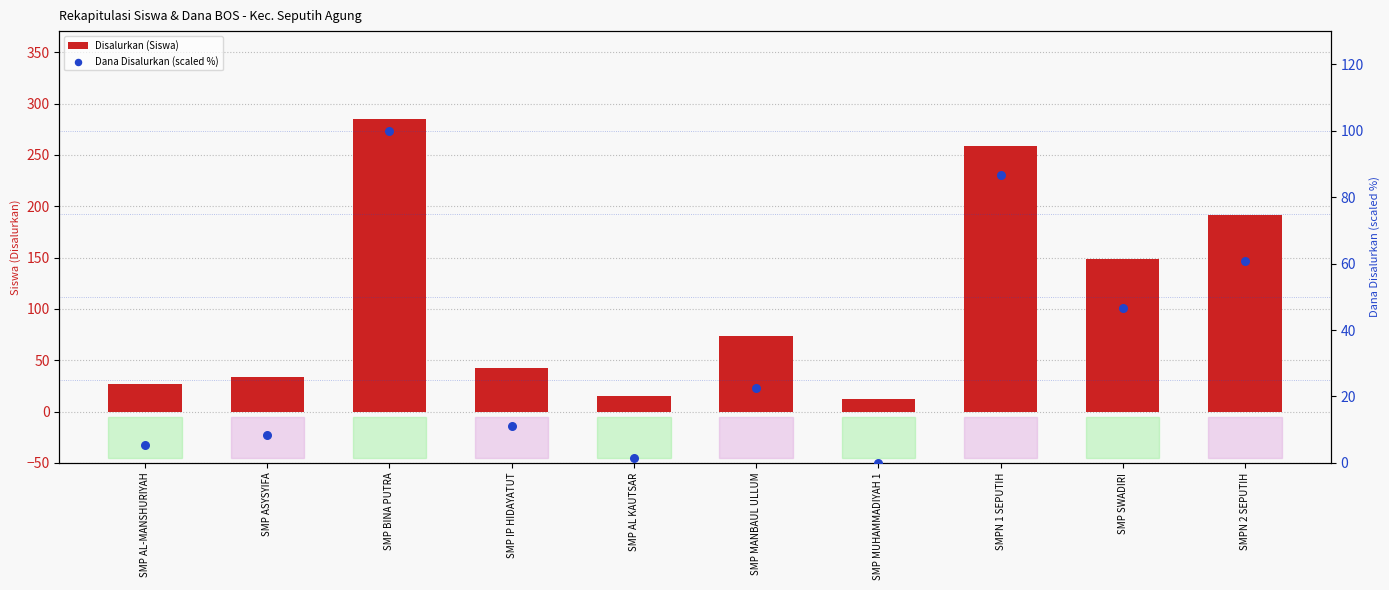

Is the value of Disalurkan (Siswa) at SMP MUHAMMADIYAH 1 greater than the value of Dana Disalurkan (scaled %) at SMP MUHAMMADIYAH 1?

Yes